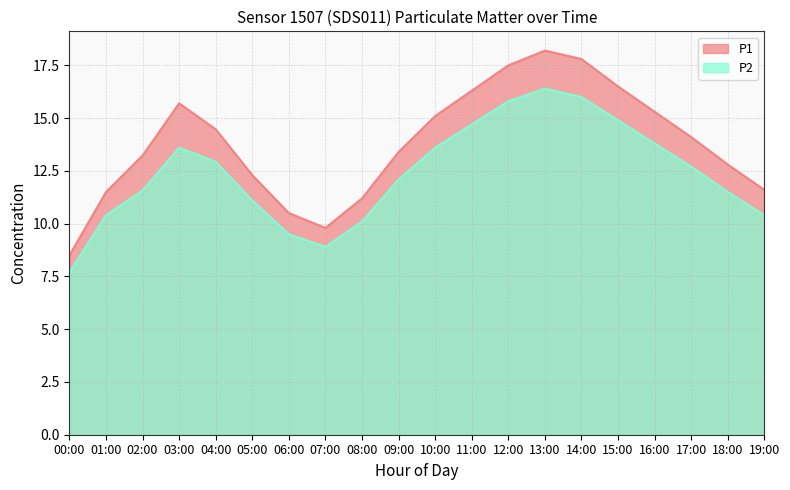

True or false: P2 and P1 intersect in this chart.

False